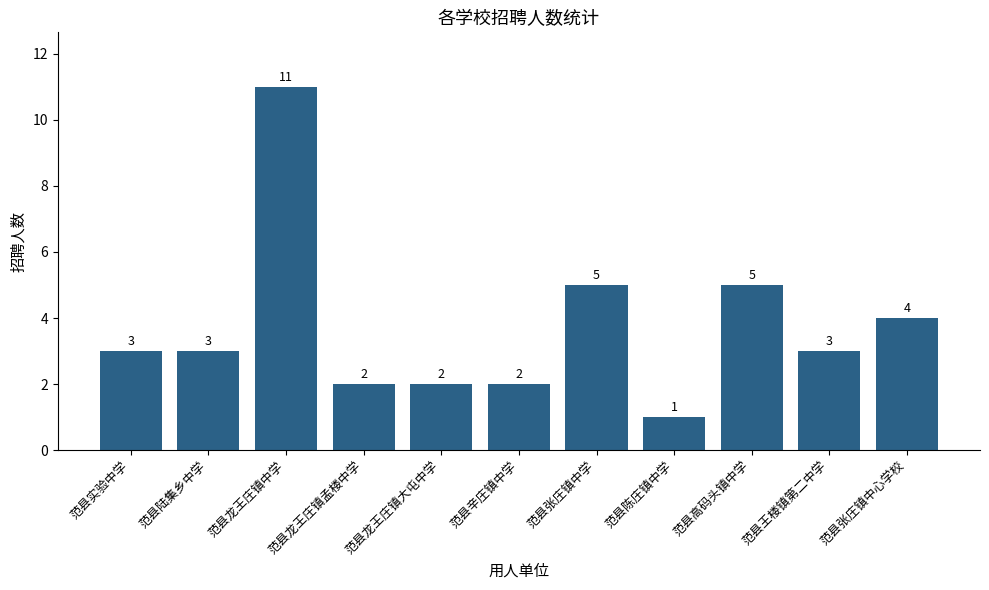

What is the approximate value at 范县王楼镇第二中学?

3